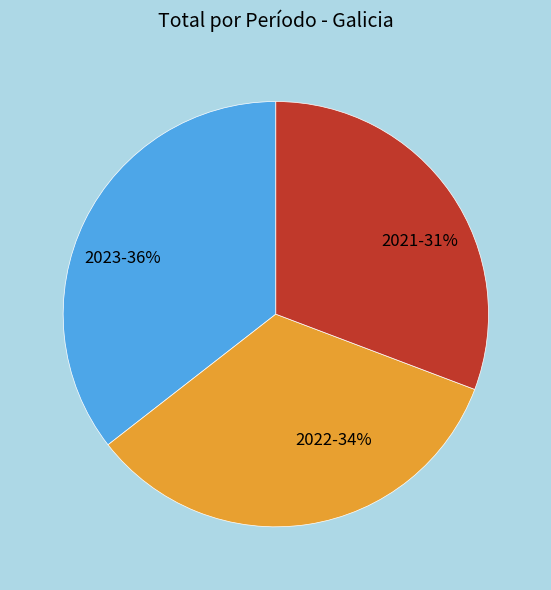

Is the sum of 2022 and 2021 greater than half?

Yes